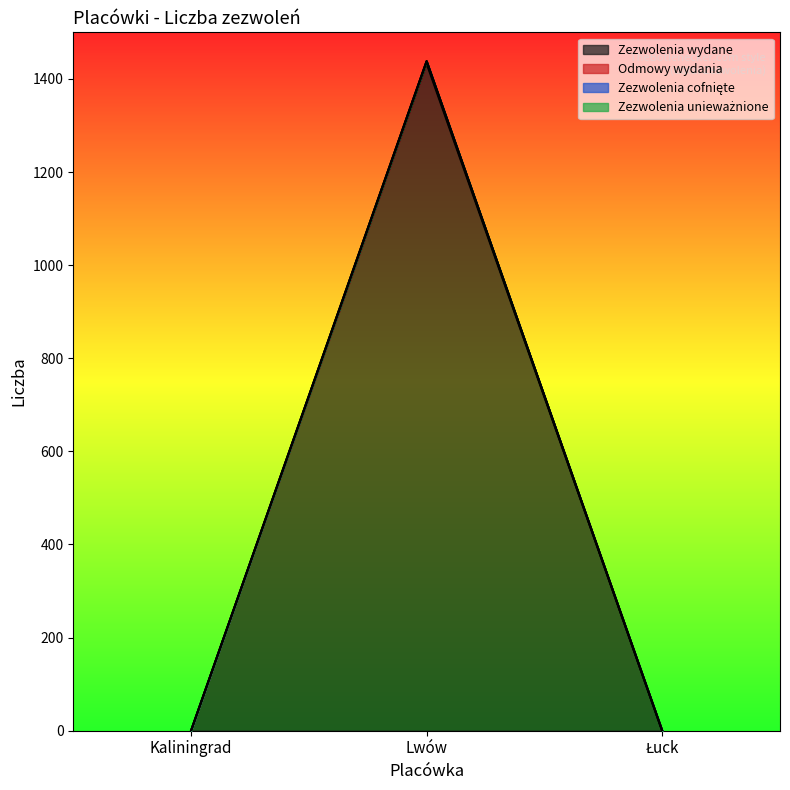

Does the chart display data point markers on the line(s)?

No